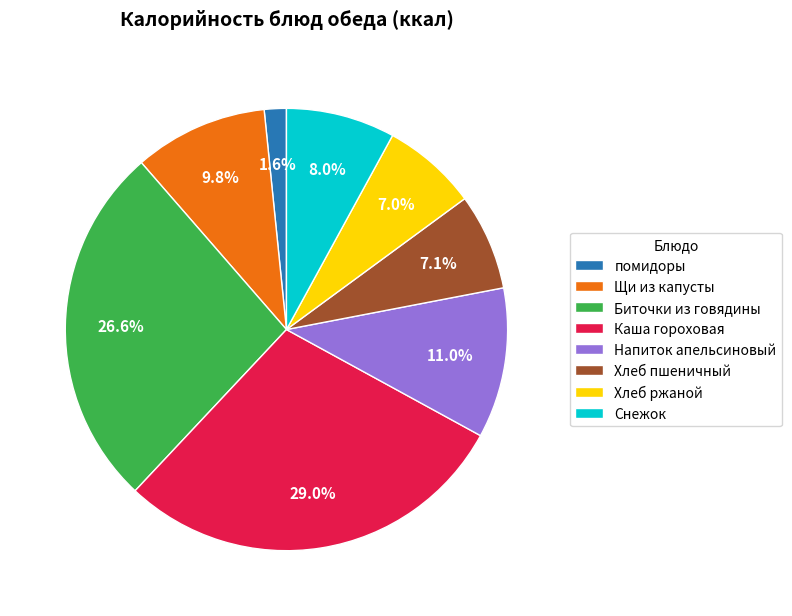

Is there any slice that represents more than half of the pie?

No